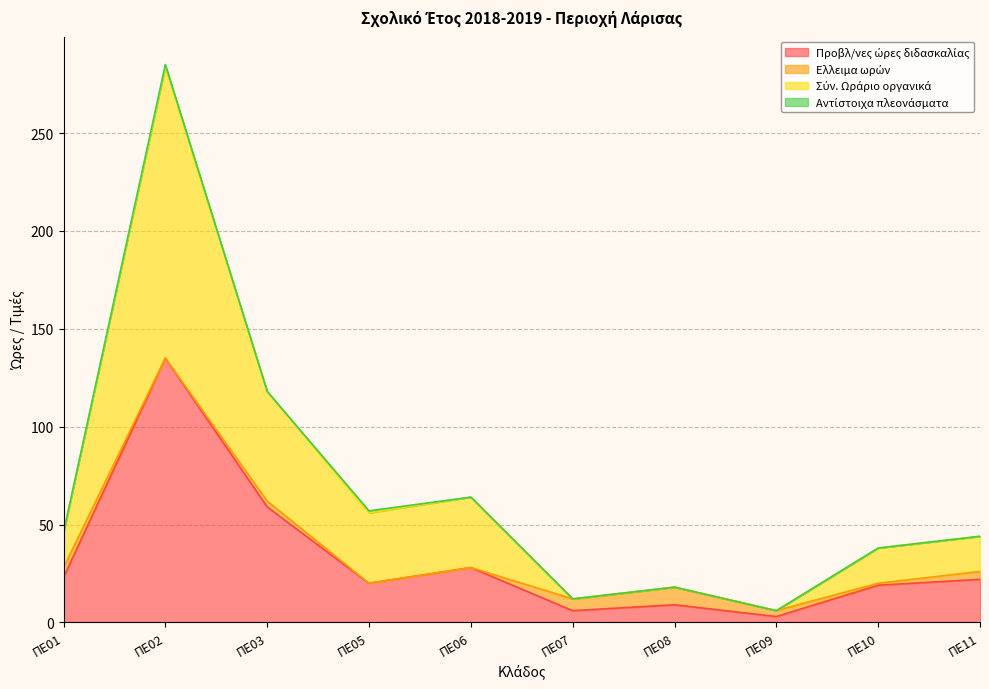

What is the sum of the Προβλ/νες ώρες διδασκαλίας values at ΠΕ06 and ΠΕ10?

47